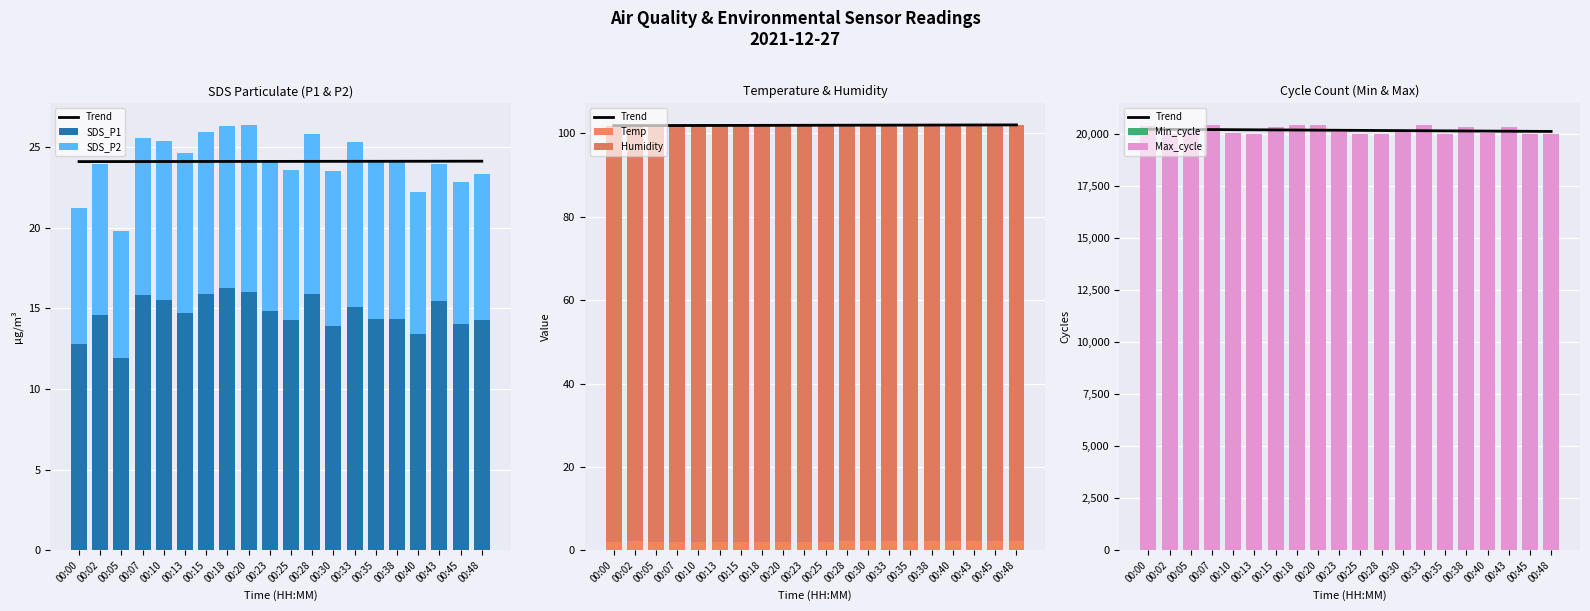

What is the maximum value shown in the chart?

20448.0